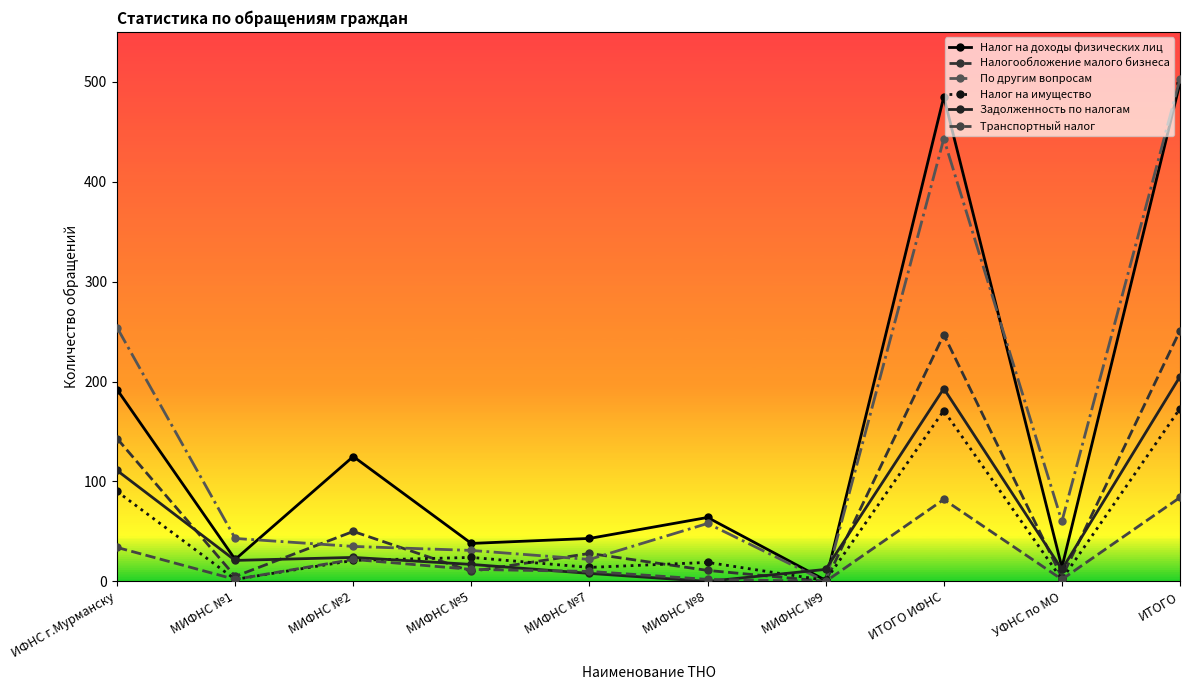

What is the difference between the second highest and second lowest values in the Налог на доходы физических лиц series?

471